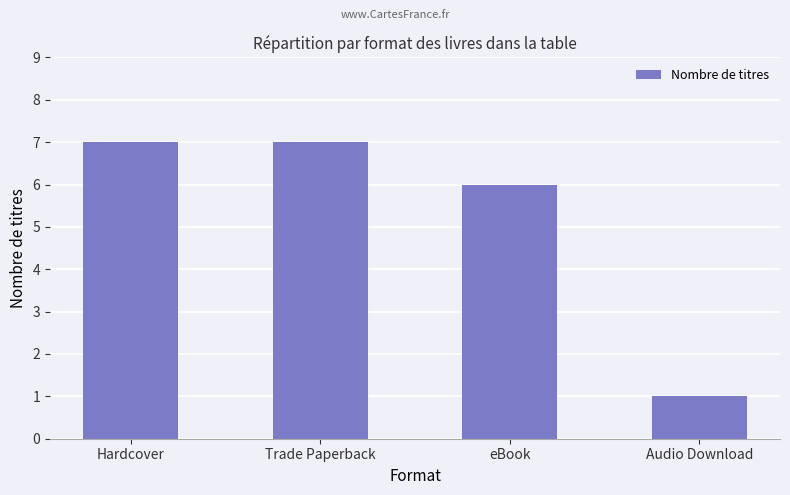

Reading right to left, extract all data points from this chart.

Audio Download=1	eBook=6	Trade Paperback=7	Hardcover=7